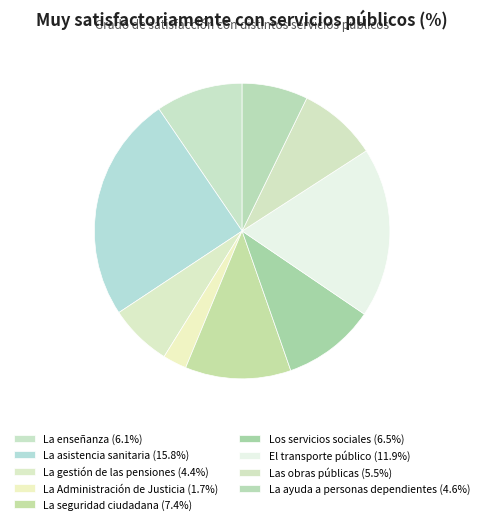

How much of the chart is everything except La asistencia sanitaria?

75.2%